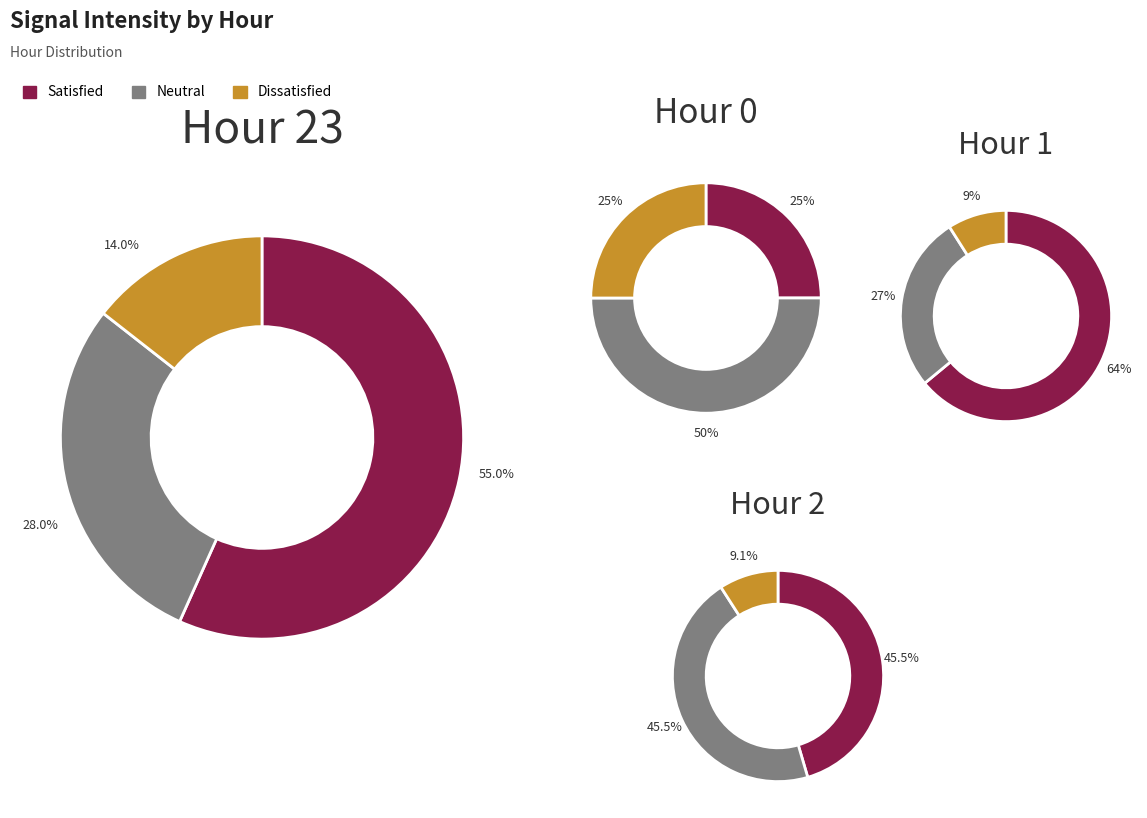

Does Hour 1 account for over 50% of the chart?

No